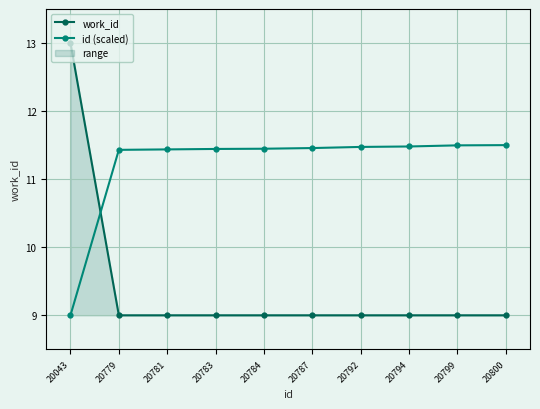

At how many categories does at least one series exceed 9?

10